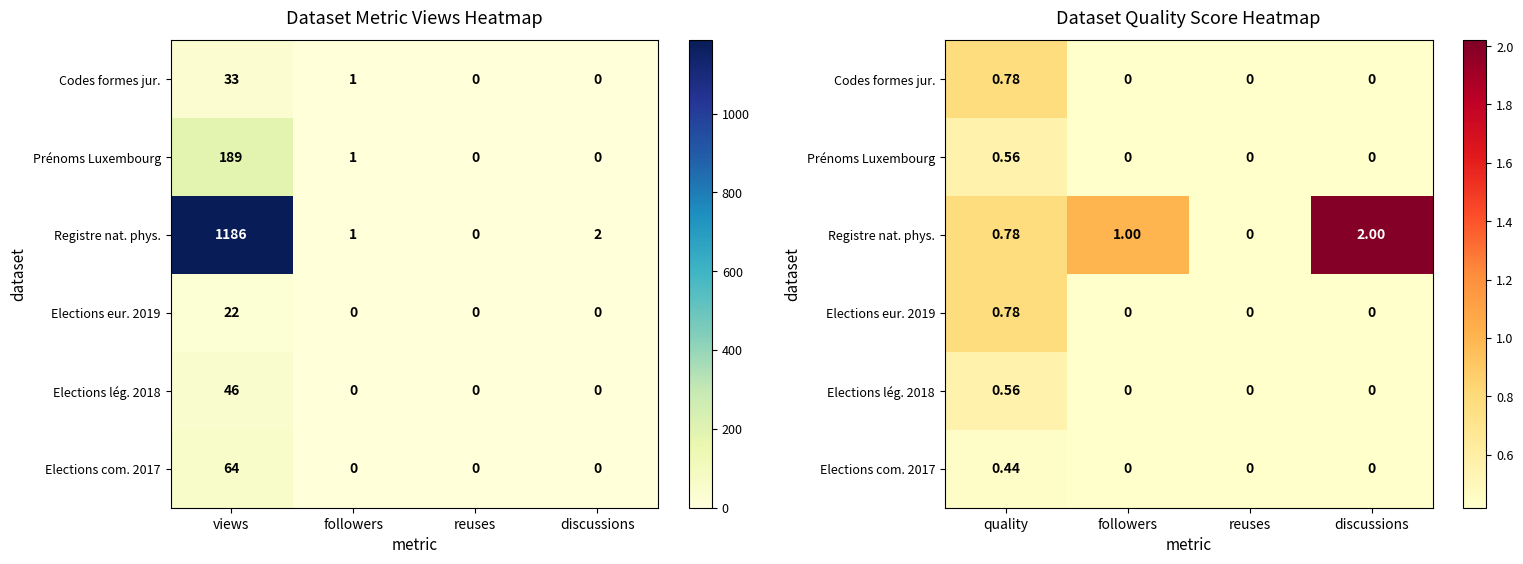

How many values in the Registre nat. phys. series exceed 1?

1